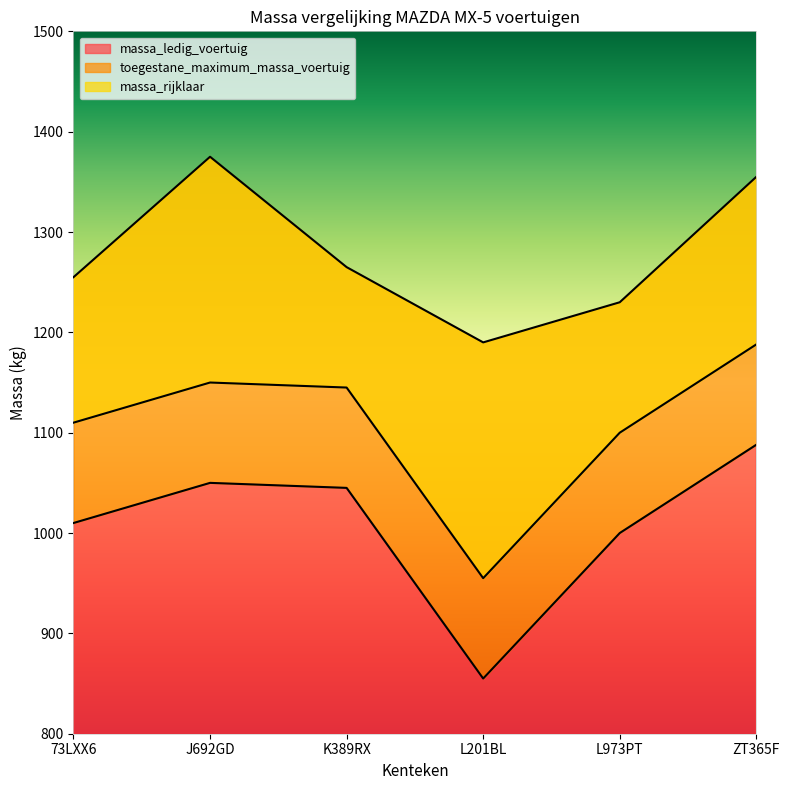

Reading left to right, extract all data points from this chart.

massa_ledig_voertuig: 73LXX6=1010	J692GD=1050	K389RX=1045	L201BL=855	L973PT=1000	ZT365F=1088
toegestane_maximum_massa_voertuig: 73LXX6=1255	J692GD=1375	K389RX=1265	L201BL=1190	L973PT=1230	ZT365F=1355
massa_rijklaar: 73LXX6=1110	J692GD=1150	K389RX=1145	L201BL=955	L973PT=1100	ZT365F=1188